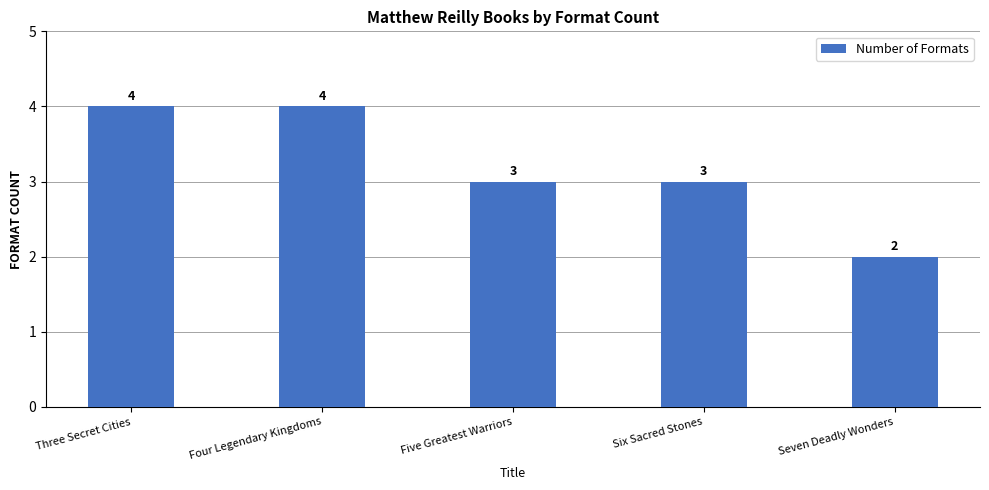

How many data points are less than 3?

1